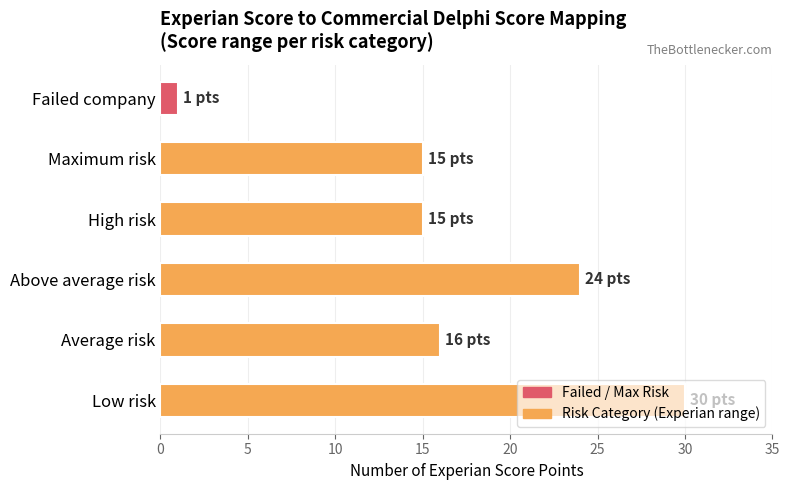

Does the chart contain stacked bars?

No